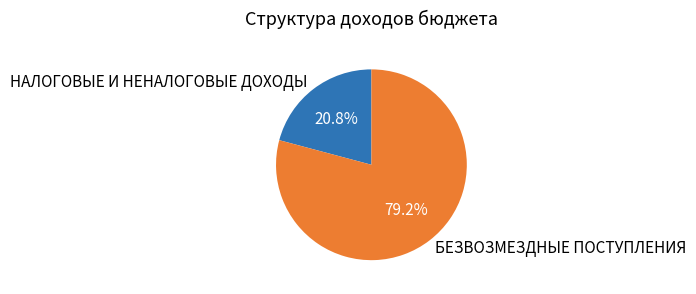

Count the number of slices in the pie.

2